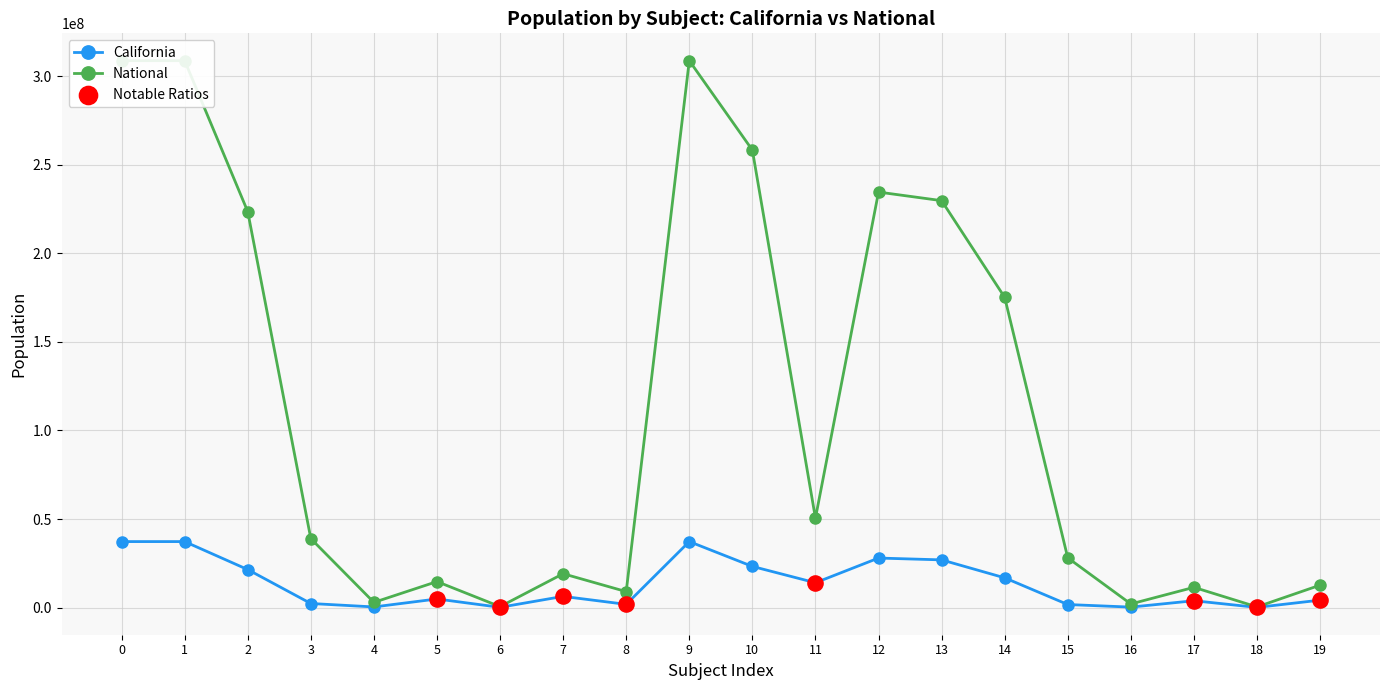

What is the highest value of the California series?

37253956